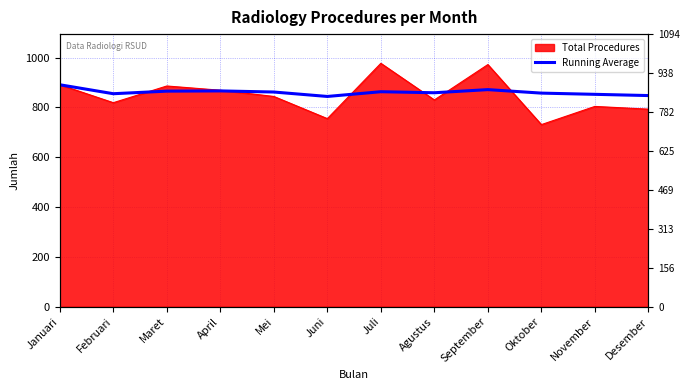

Where is the data nearest to the value 867?

April